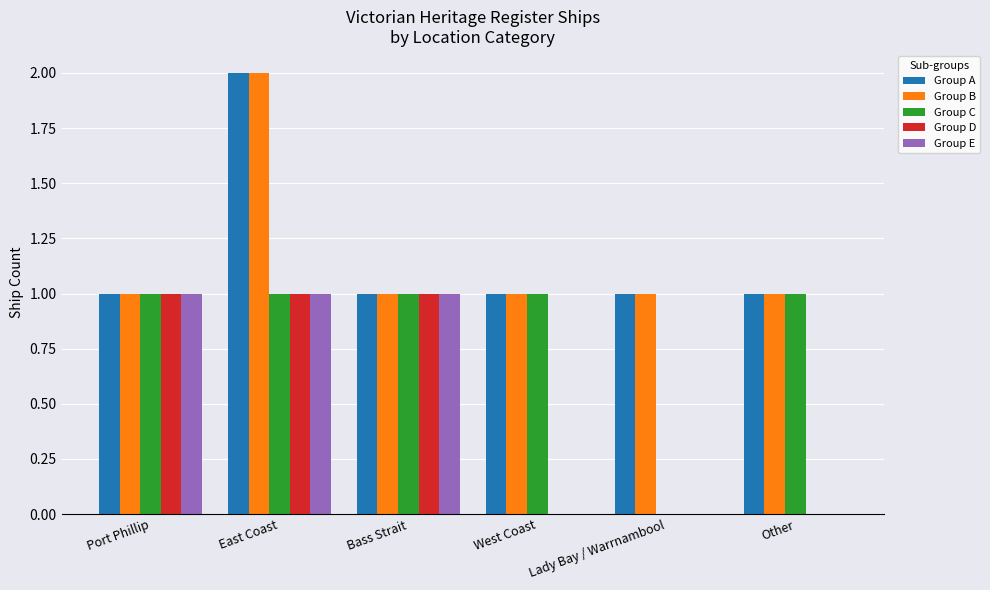

True or false: Group C has a value of 1 at Other.

True